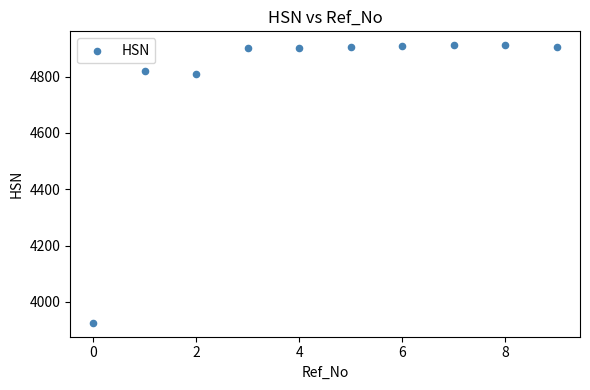

What Y value in the scatter plot is closest to 4418?

4810